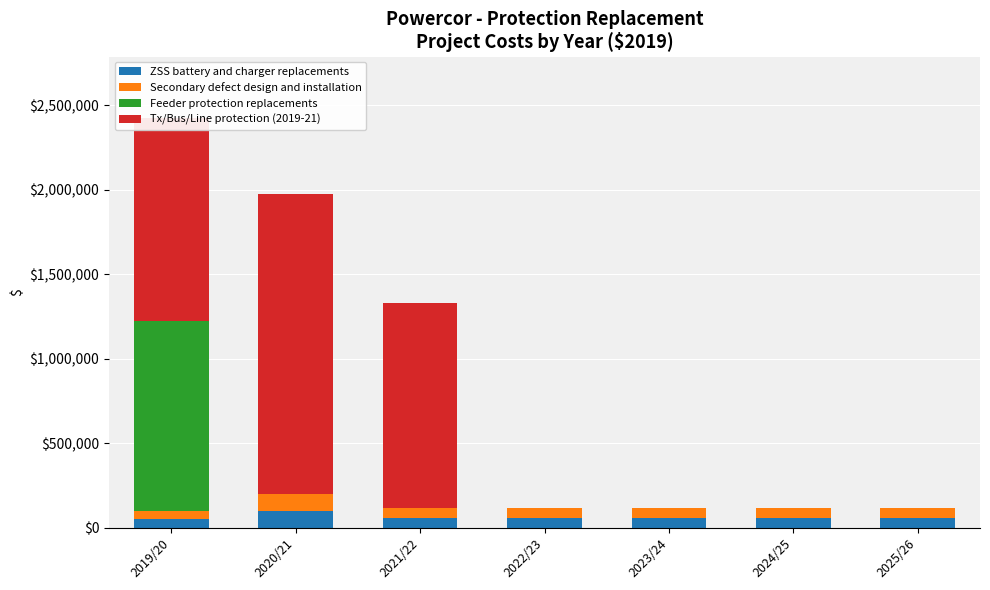

What is the sum of all ZSS battery and charger replacements values?

450837.0